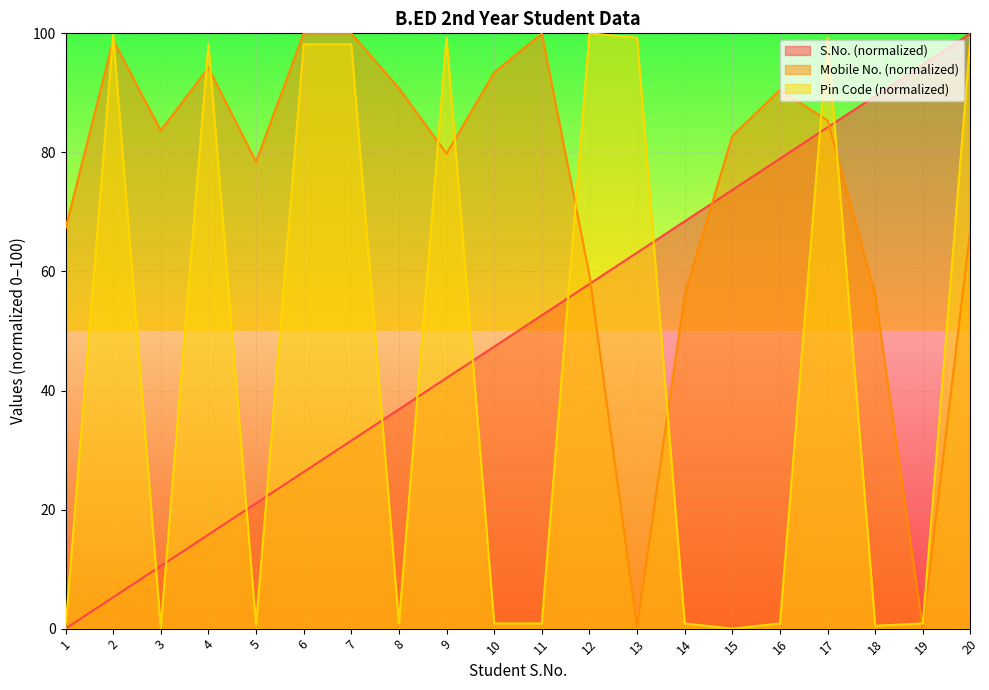

How many data points in Pin Code are above 0?

19